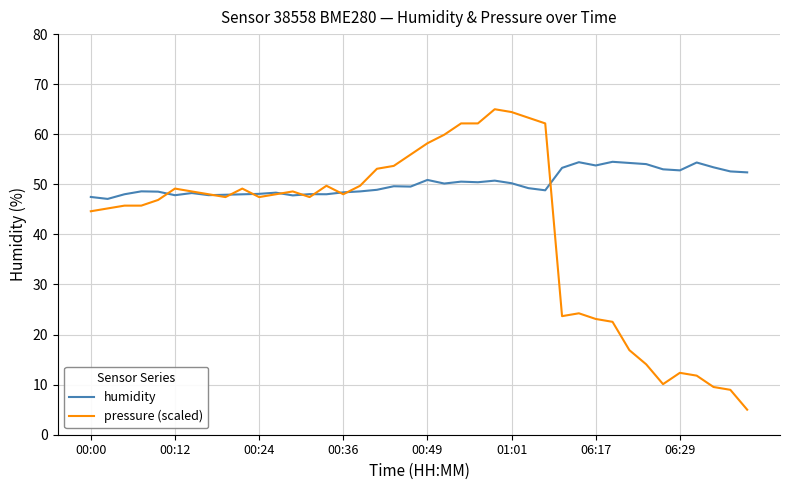

Which series has the largest total across all categories?

humidity